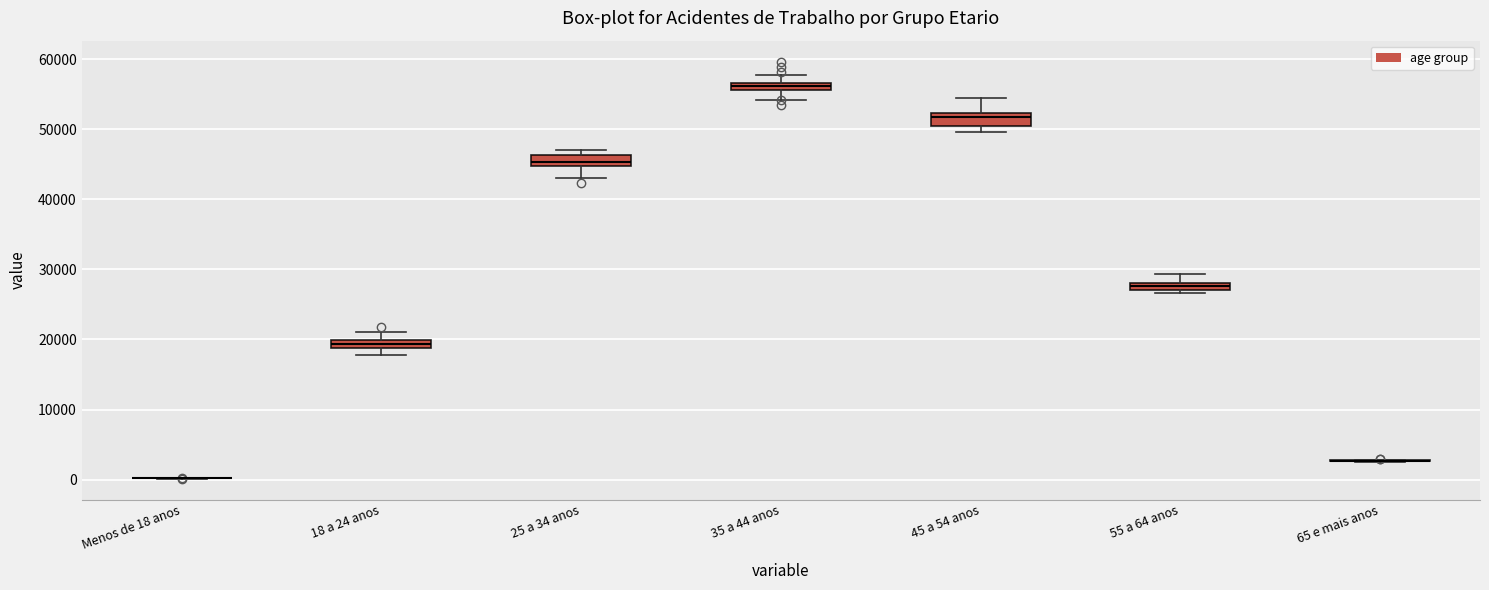

Where does the upper whisker of the box for 55 a 64 anos end on the y-axis? The values are not printed on the chart, so give them approximately, as read against the axis.

29000